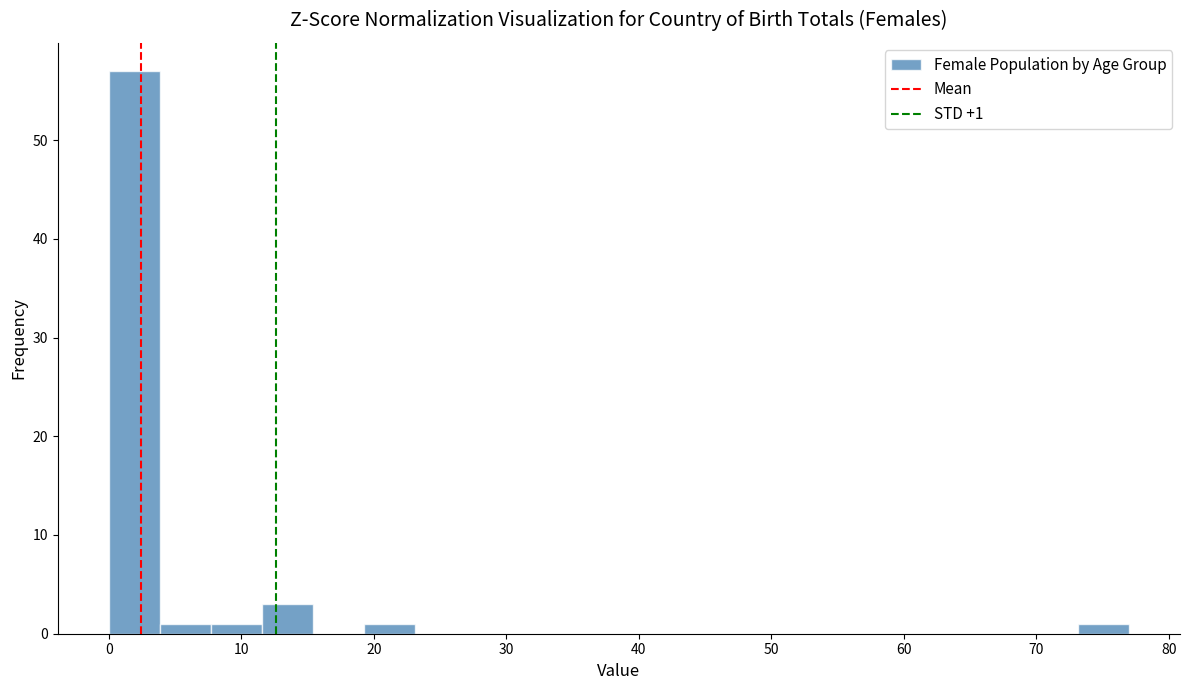

Read against the x-axis, roughly where is the centre of the tallest bar?

2